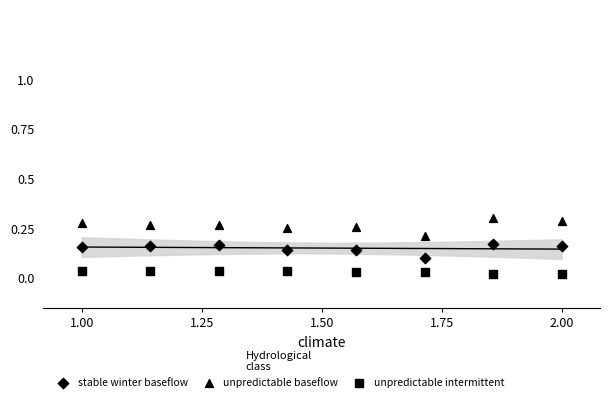

Count the number of points in this scatter plot.

24